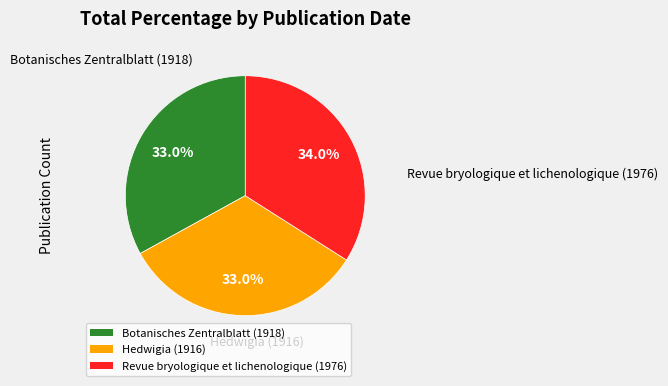

Is Botanisches Zentralblatt (1918) the majority of the pie?

No